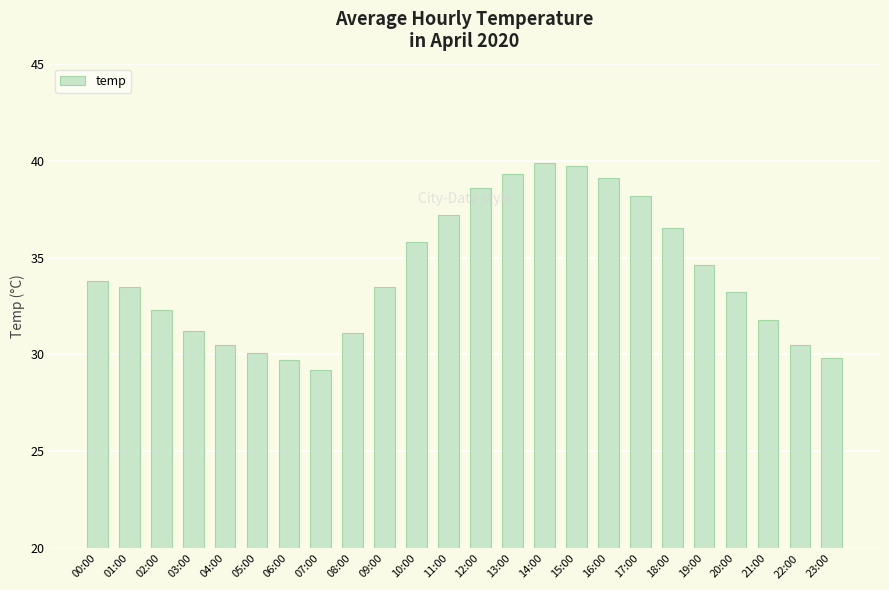

Read the value at 22:00.

30.5